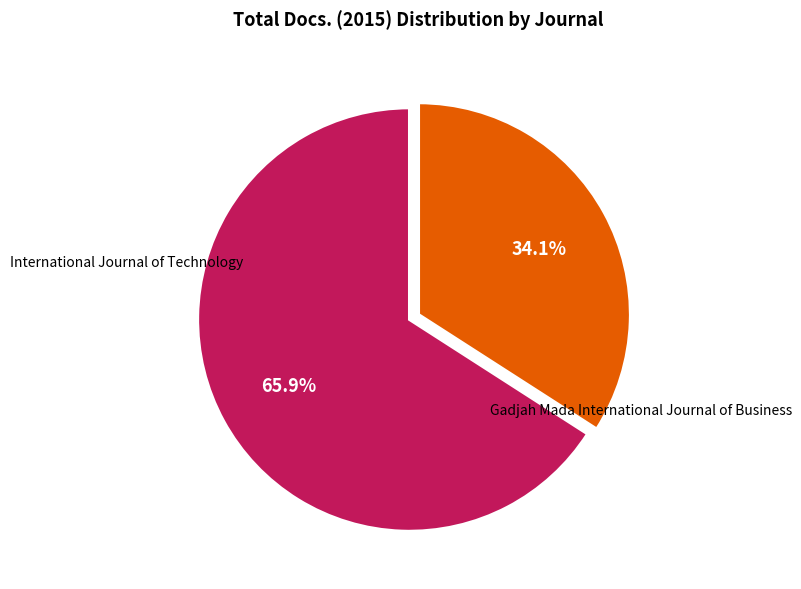

Does any single category account for the majority?

Yes